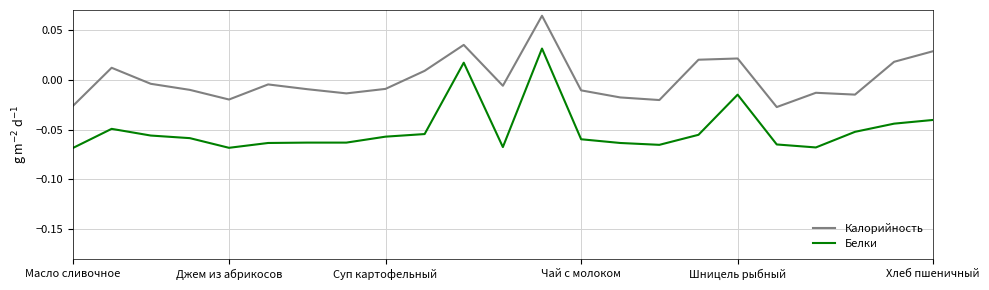

Which series has the largest total across all categories?

Калорийность